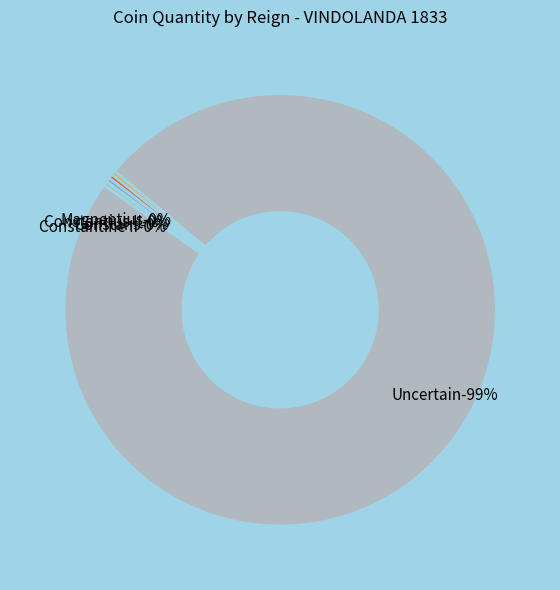

Does Constantius II account for over 50% of the chart?

No